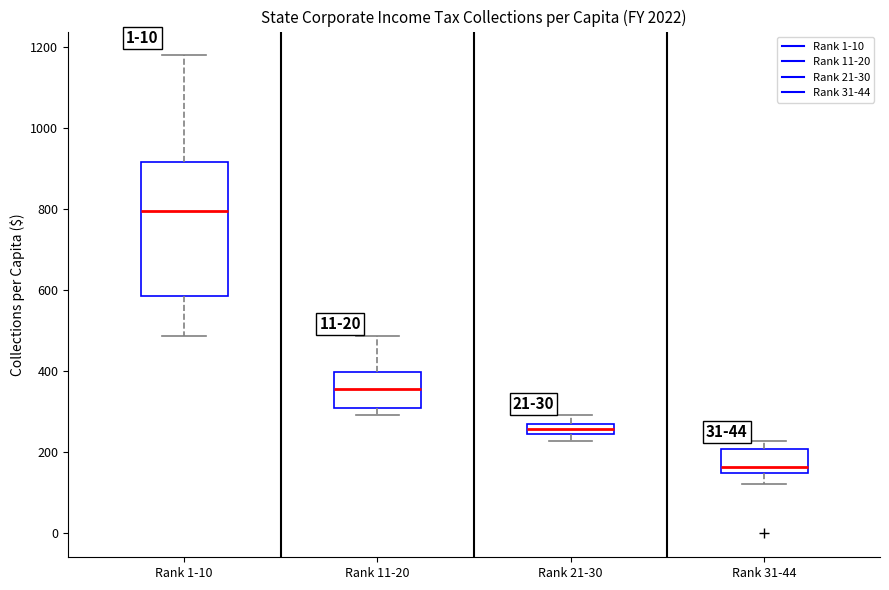

Comparing the boxes themselves (not the whiskers), which one is the tallest?

Rank 1-10